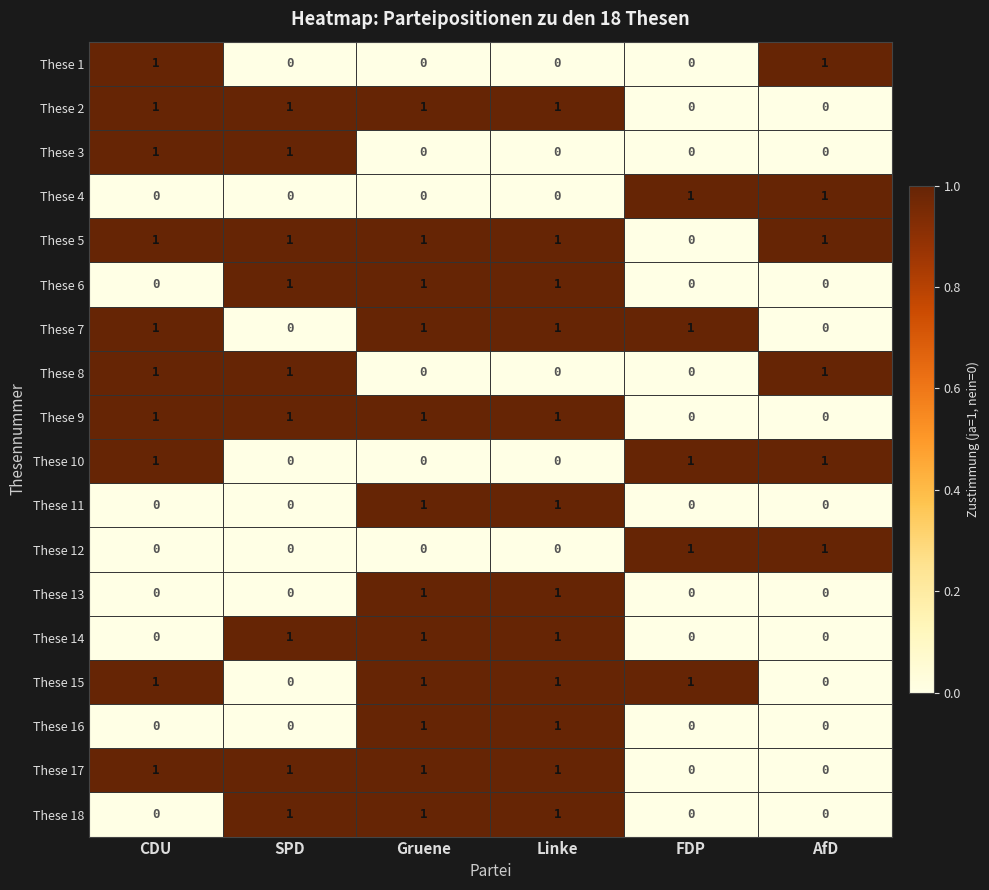

True or false: These 14 has a value of 0 at Linke.

False